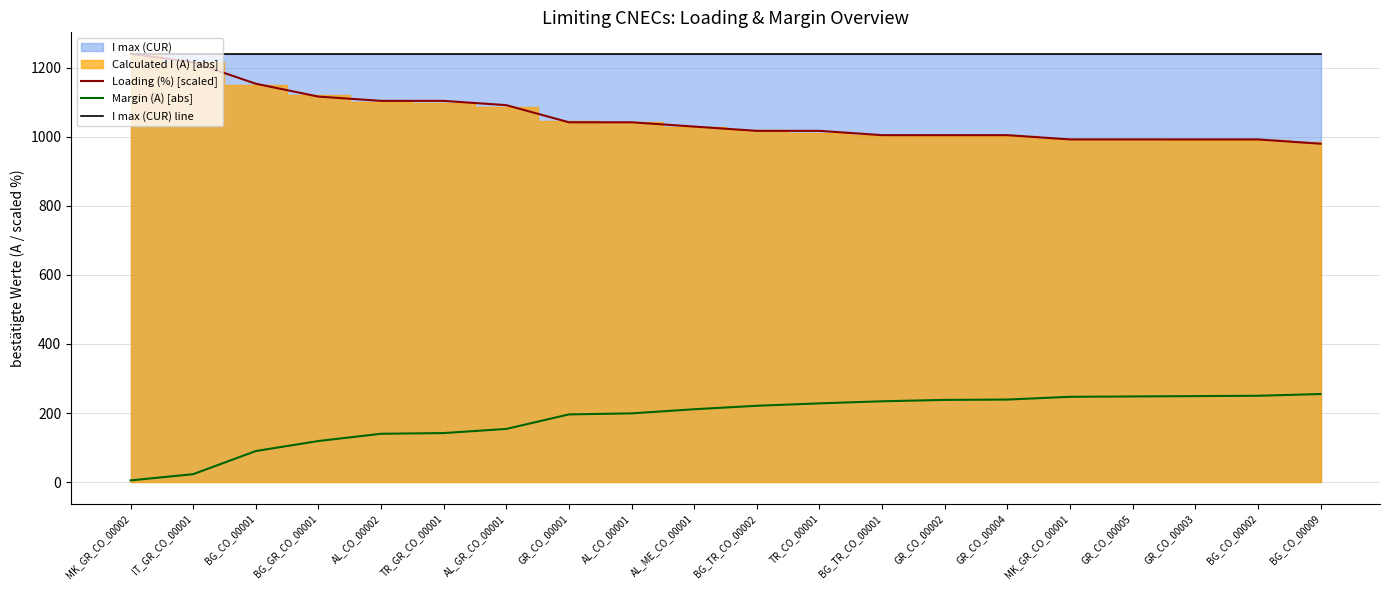

What value does the Loading (%) [scaled] series have at TR_GR_CO_00001?

1103.6